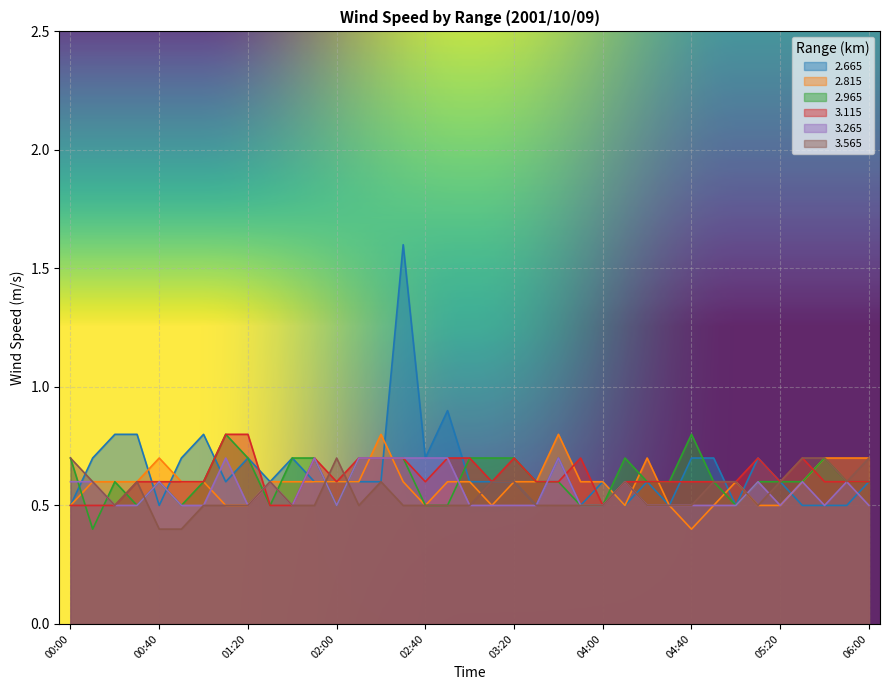

True or false:   3.115 has more than 1 interior local peaks.

True